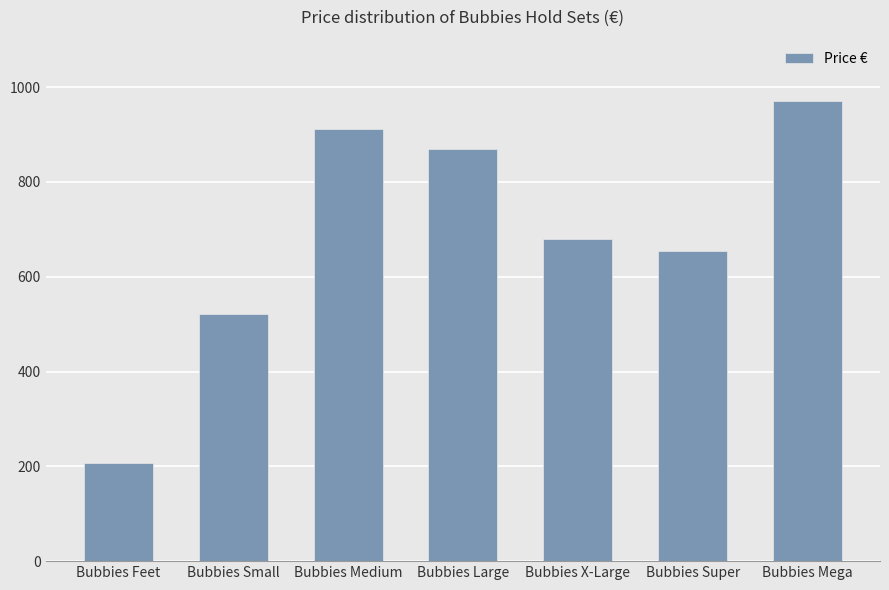

What is the sum of all values?

4812.0